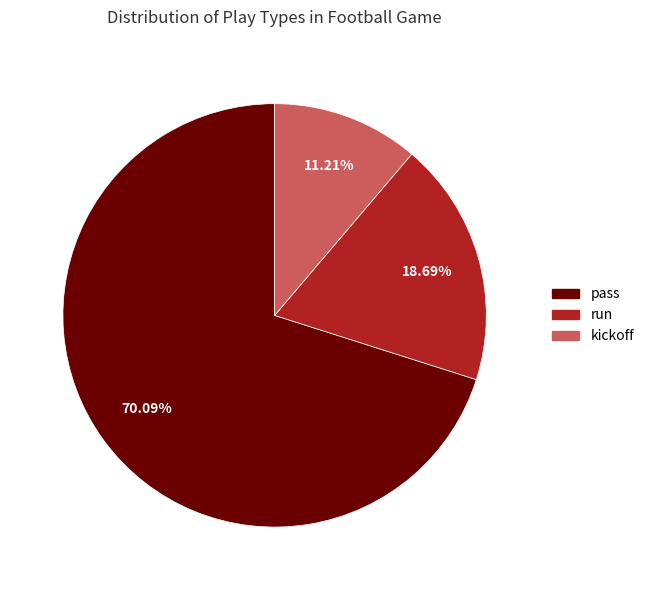

Rank the categories by value from highest to lowest.

pass, run, kickoff